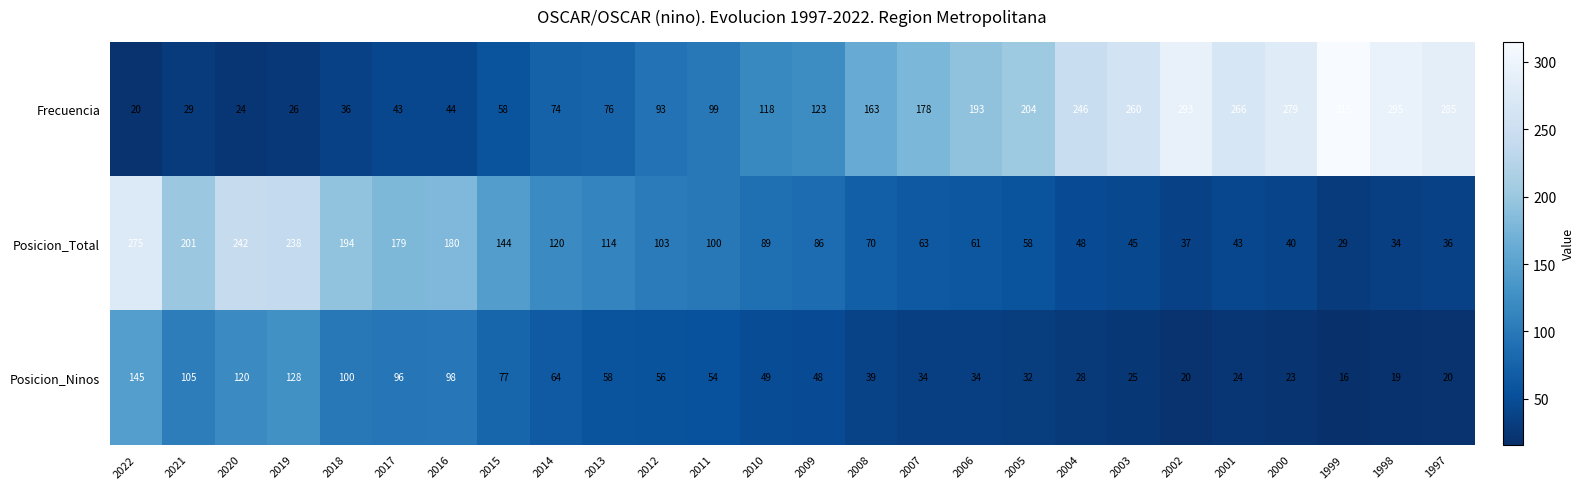

Which series has the widest spread of values?

Frecuencia